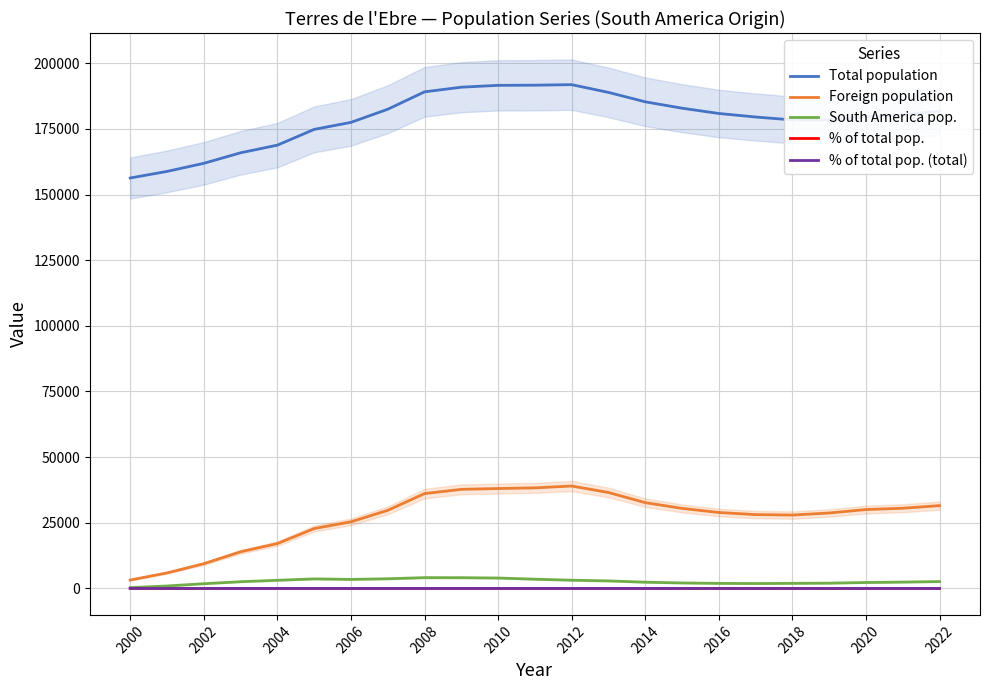

The value of South America pop. at 2004 is 4144.8. True or false?

False